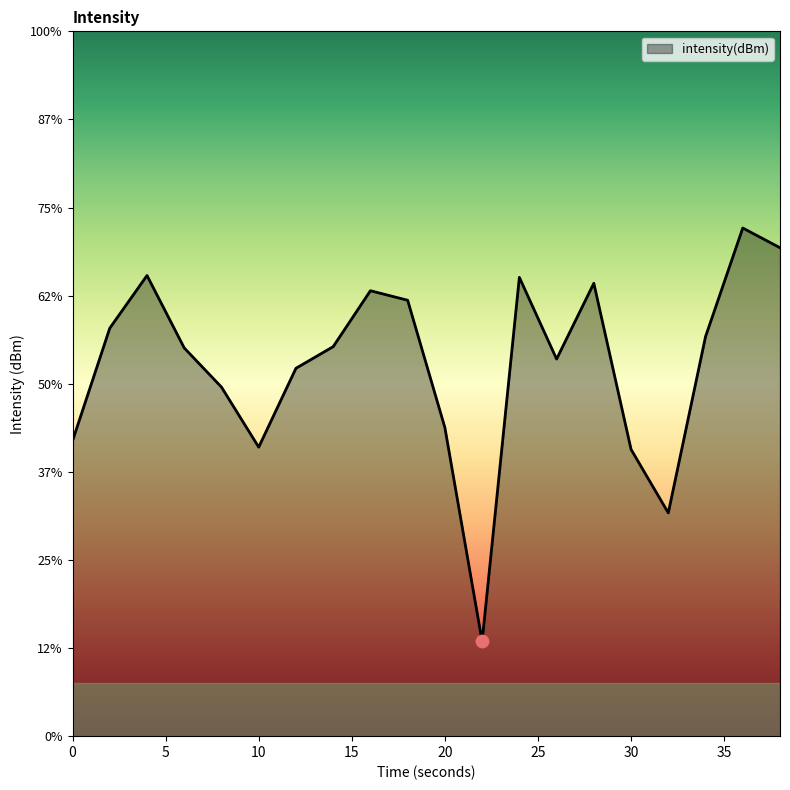

Between 10 and 20, which is larger?

20